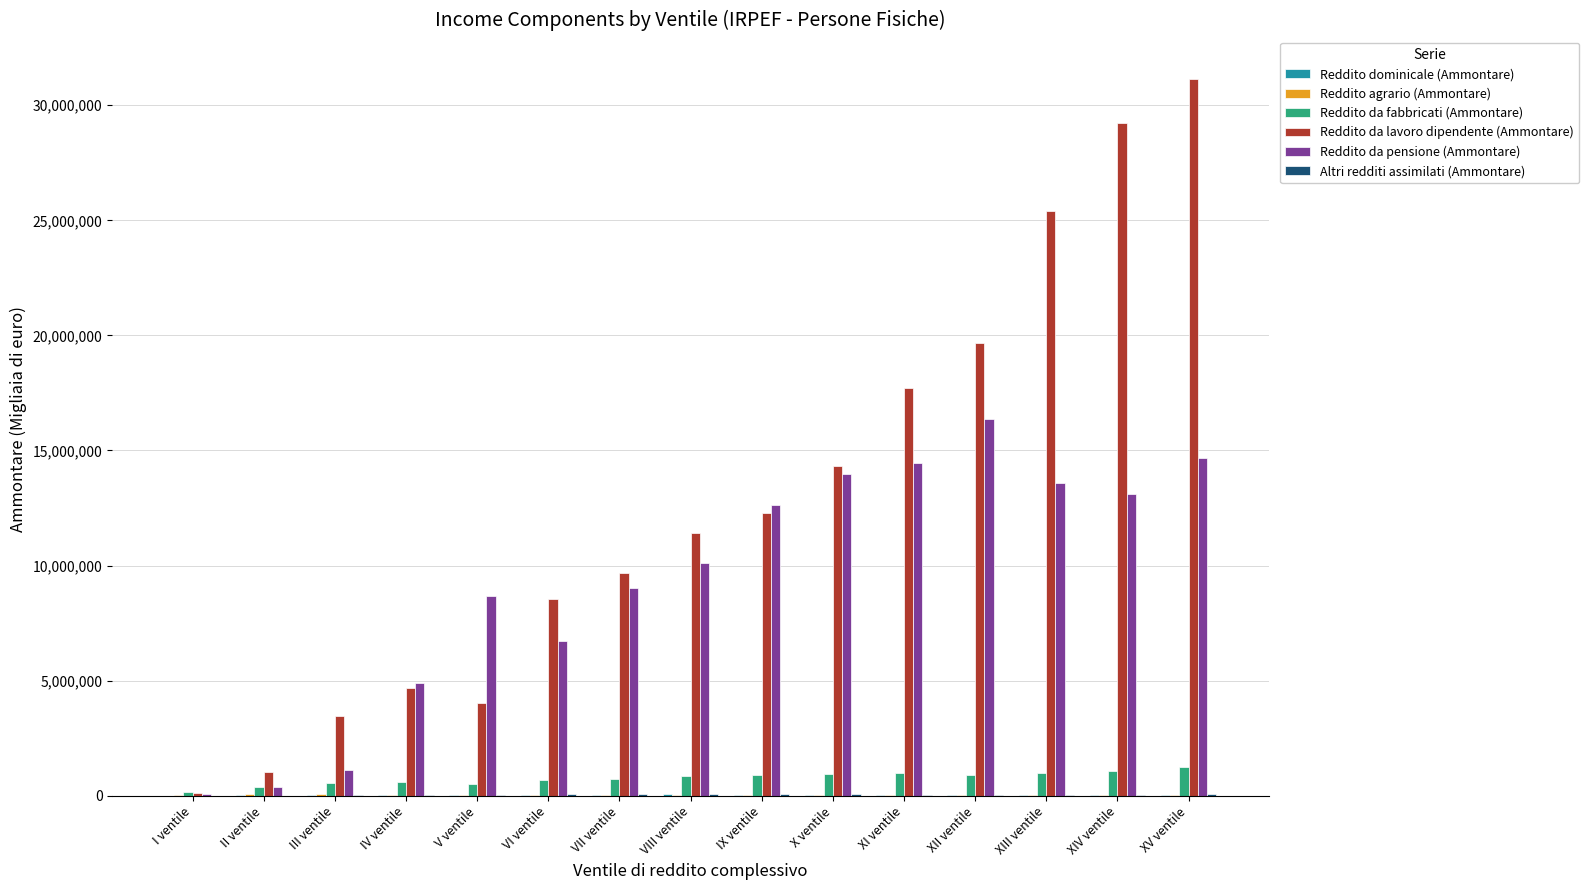

Which series has the largest total across all categories?

Reddito da lavoro dipendente (Ammontare)